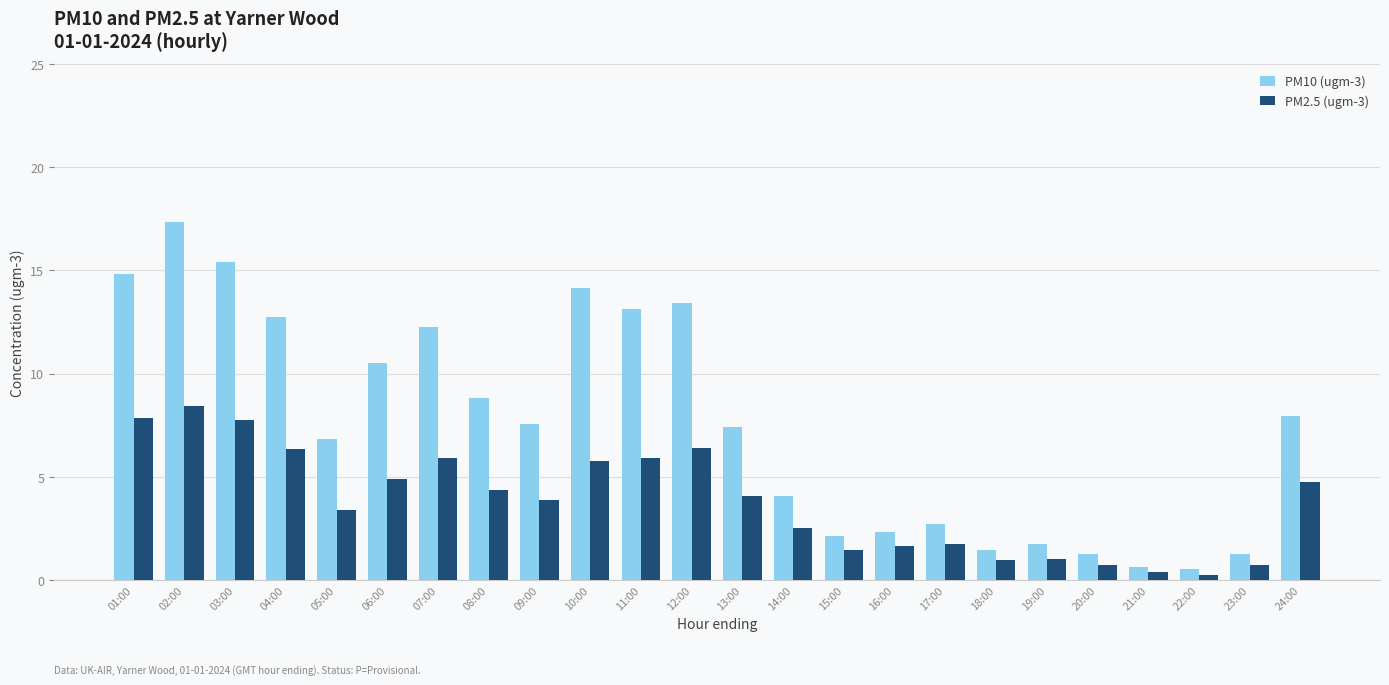

What is the difference between the maximum and minimum values in the PM10 (ugm-3) series?

16.8